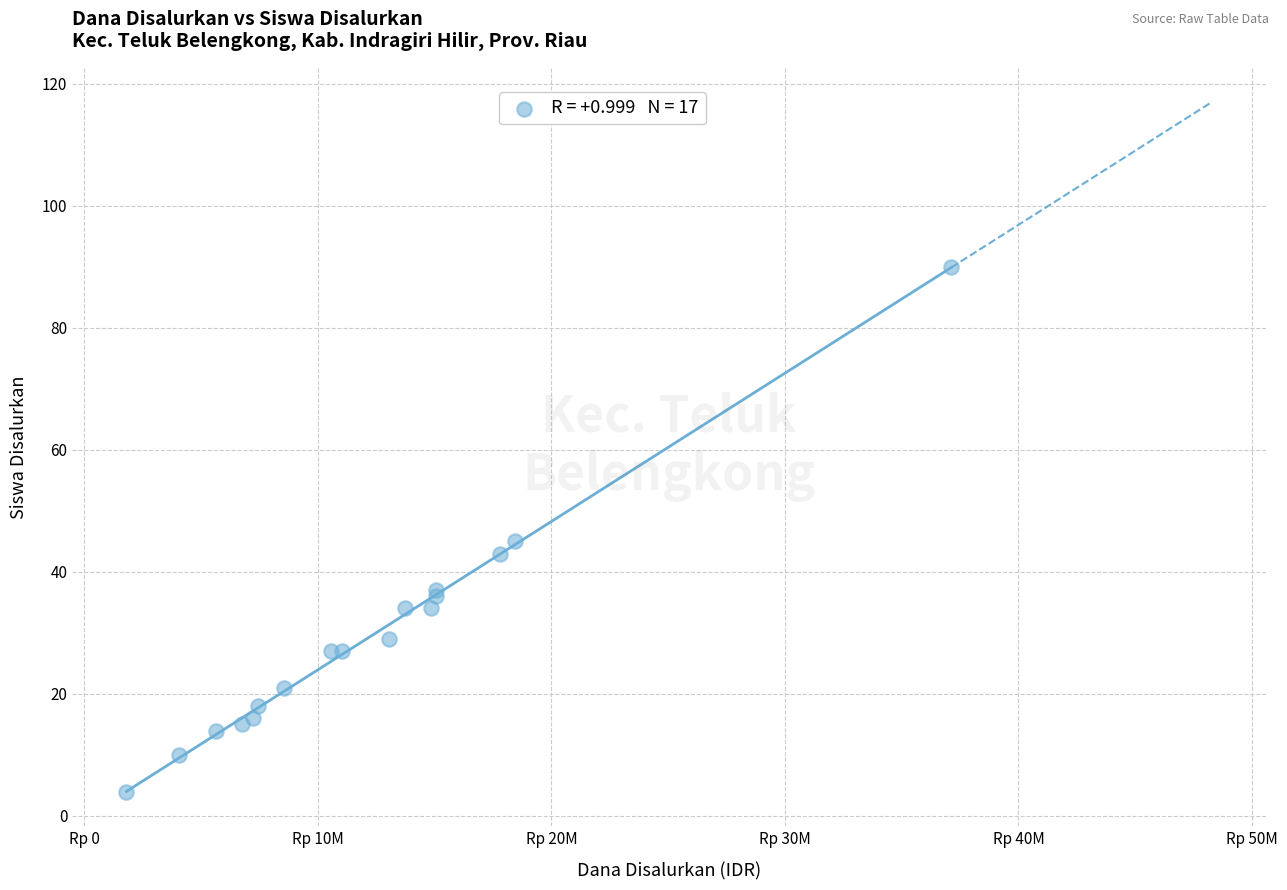

What Y value in the scatter plot is closest to 47?

45